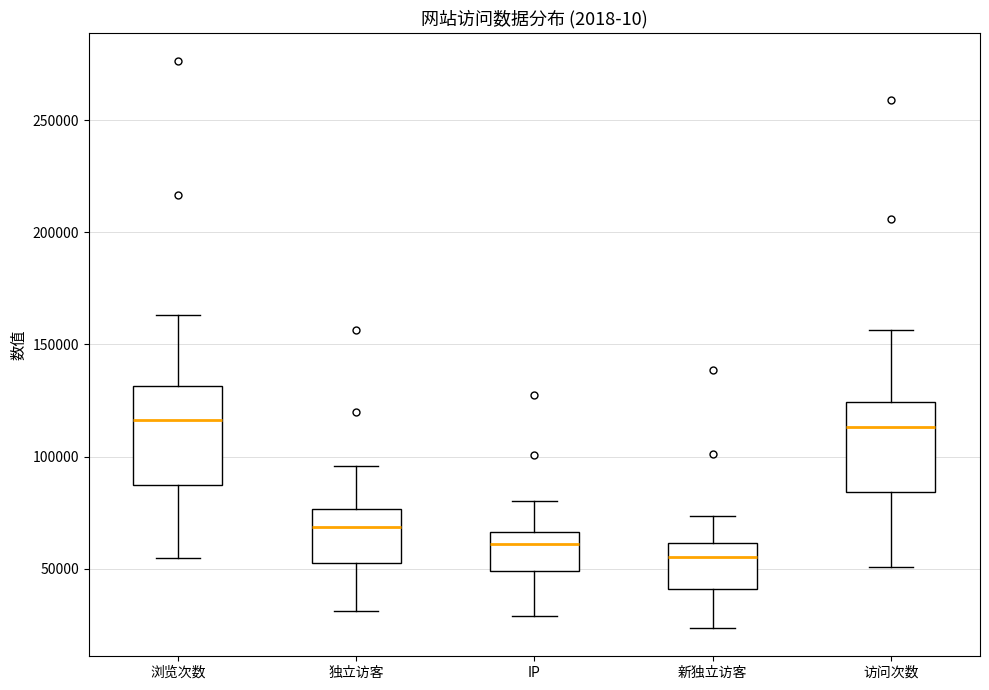

Reading left to right, read every box against the y-axis: the position of its median line, the range the box covers, and the ends of its whiskers. The values are not printed on the chart, so give them approximately, as read against the axis.

浏览次数: median 115000, box 85000 to 130000, whiskers 55000 to 165000
独立访客: median 70000, box 55000 to 75000, whiskers 30000 to 95000
IP: median 60000, box 50000 to 65000, whiskers 30000 to 80000
新独立访客: median 55000, box 40000 to 60000, whiskers 25000 to 75000
访问次数: median 115000, box 85000 to 125000, whiskers 50000 to 155000